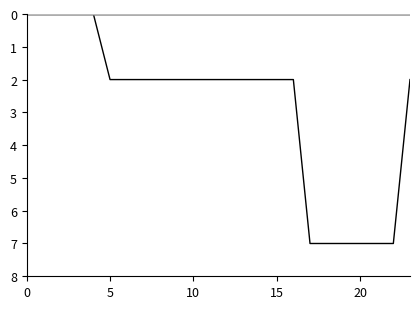

Is this an area chart (filled region under the line)?

No